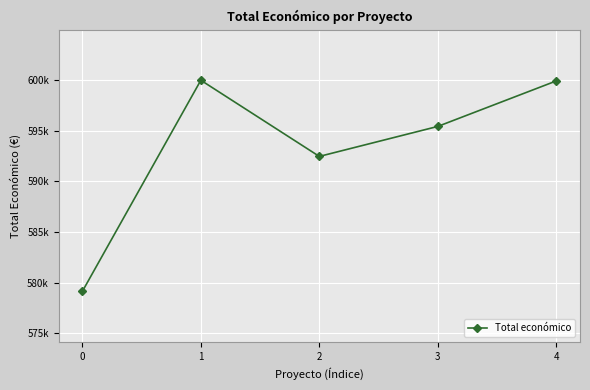

Is it true that the value at 3 is 157977?

False